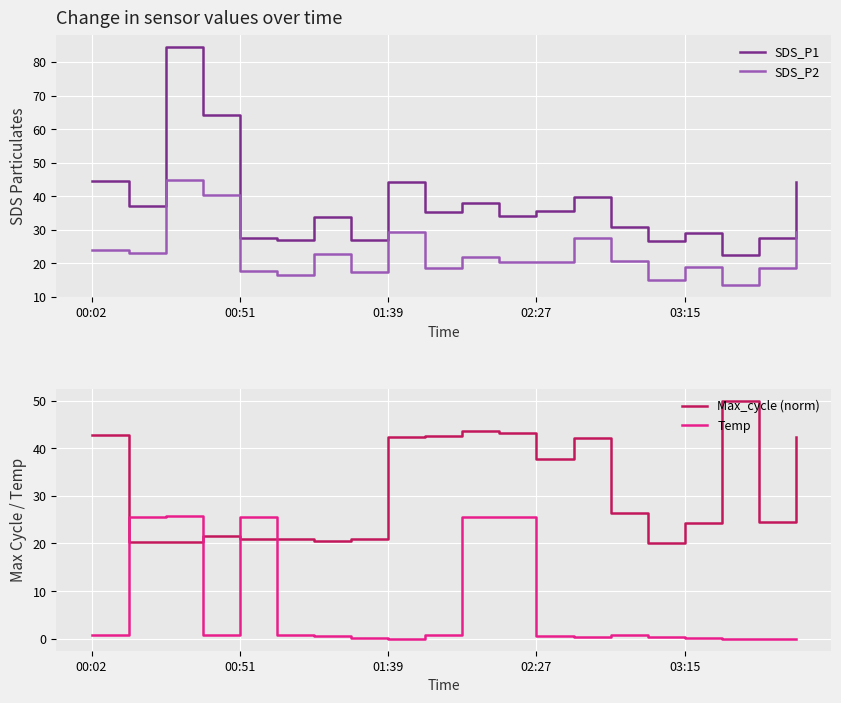

At which label is Temp closest to 12?

00:02